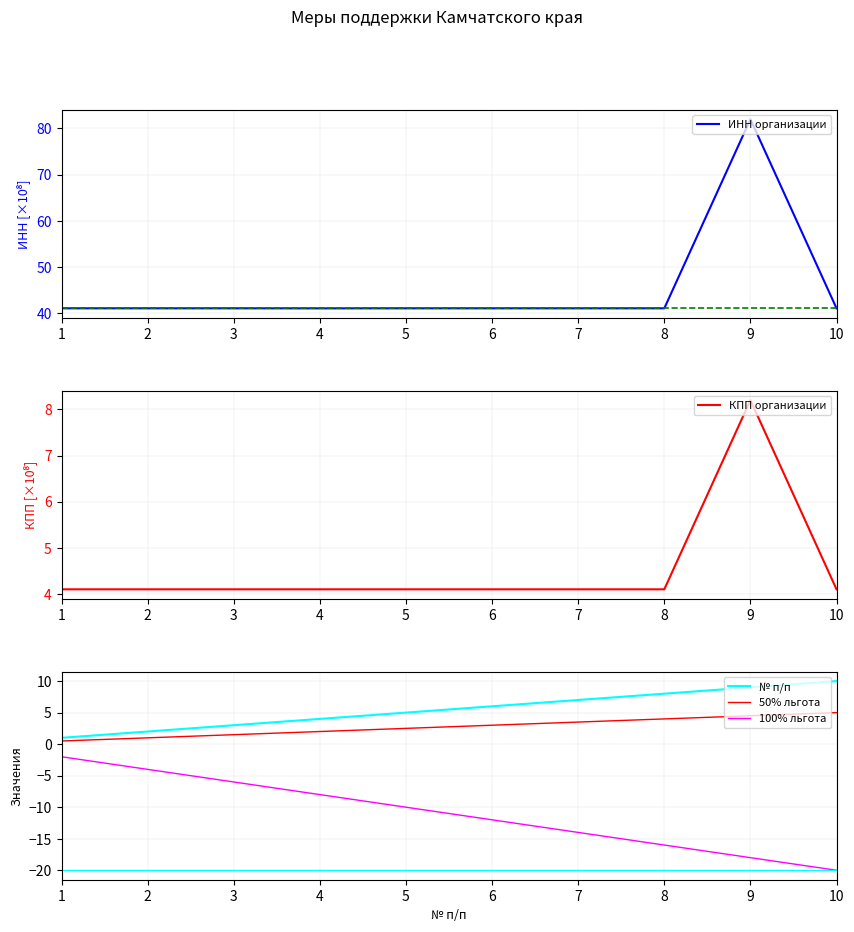

Reading left to right, what are all the values shown in this chart?

ИНН организации: 1=41.0	2=41.0	3=41.0	4=41.0	5=41.0	6=41.0	7=41.0	8=41.0	9=82.0	10=41.0
КПП организации: 1=4.1	2=4.1	3=4.1	4=4.1	5=4.1	6=4.1	7=4.1	8=4.1	9=8.2	10=4.1
№ п/п: 1=1.0	2=2.0	3=3.0	4=4.0	5=5.0	6=6.0	7=7.0	8=8.0	9=9.0	10=10.0
50% льгота: 1=0.5	2=1.0	3=1.5	4=2.0	5=2.5	6=3.0	7=3.5	8=4.0	9=4.5	10=5.0
100% льгота: 1=-2.0	2=-4.0	3=-6.0	4=-8.0	5=-10.0	6=-12.0	7=-14.0	8=-16.0	9=-18.0	10=-20.0